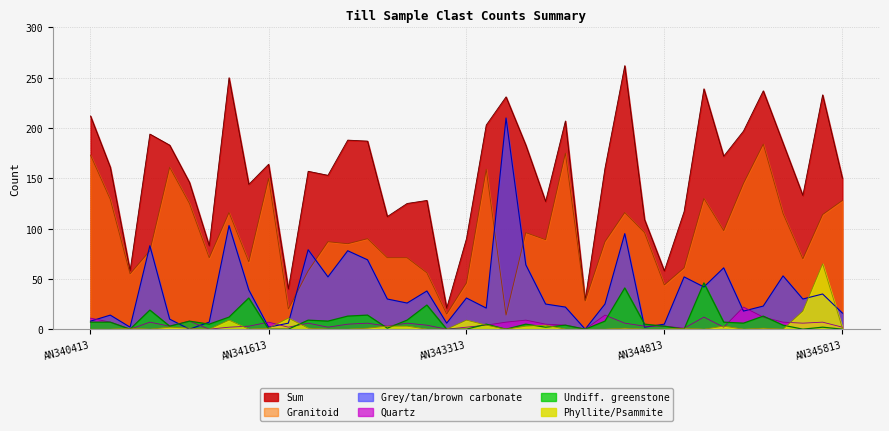

Which category has the highest value in the Grey_carbonate series?

AN343613